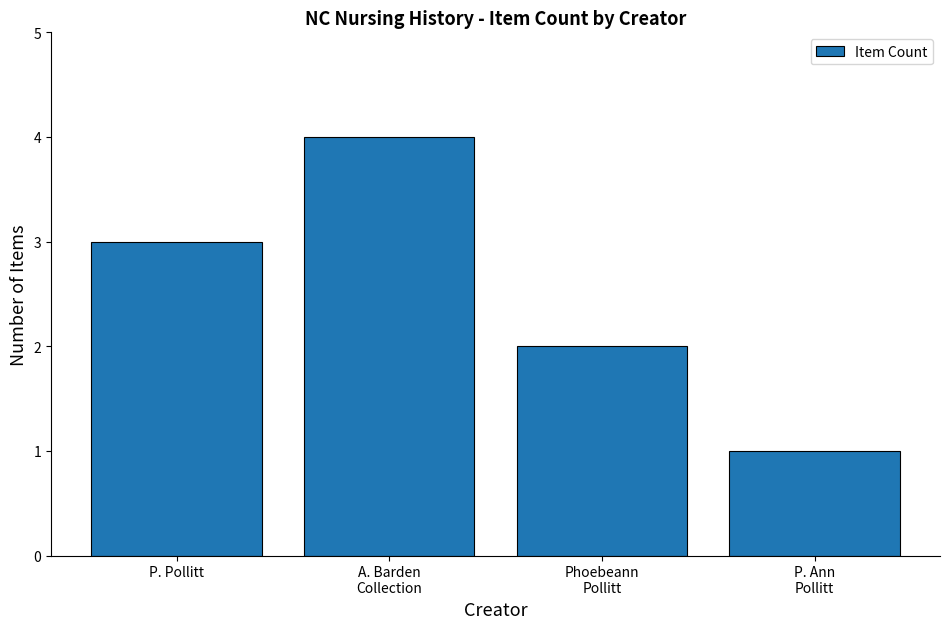

What is the difference between the maximum and second lowest values?

2